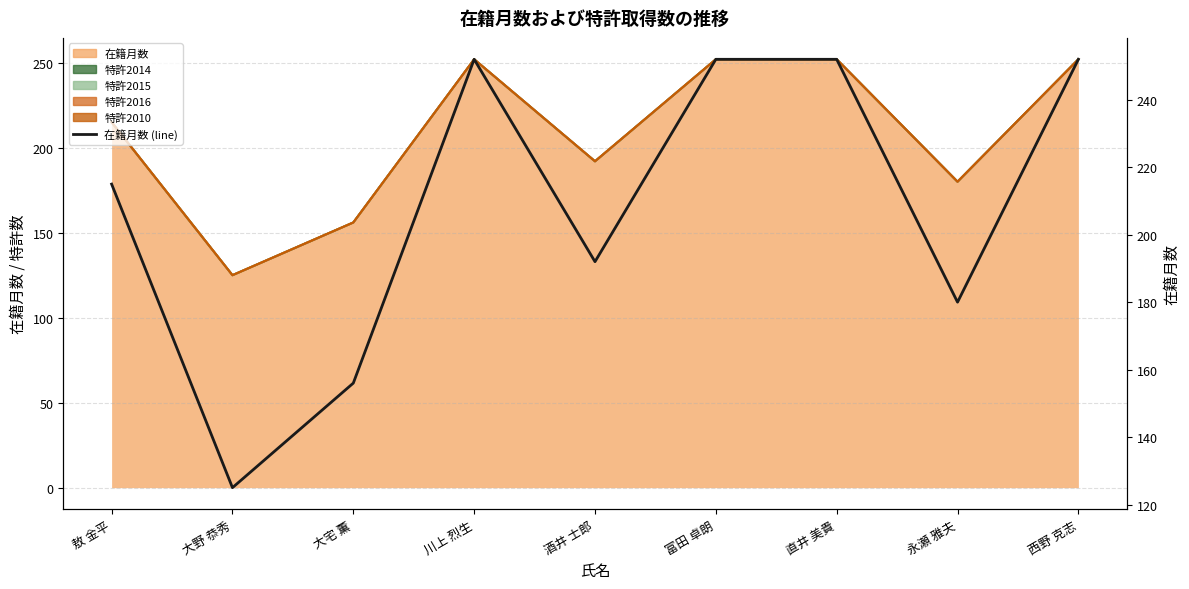

What is the difference between the values at 永瀬 雅夫 and 大宅 薫?

24